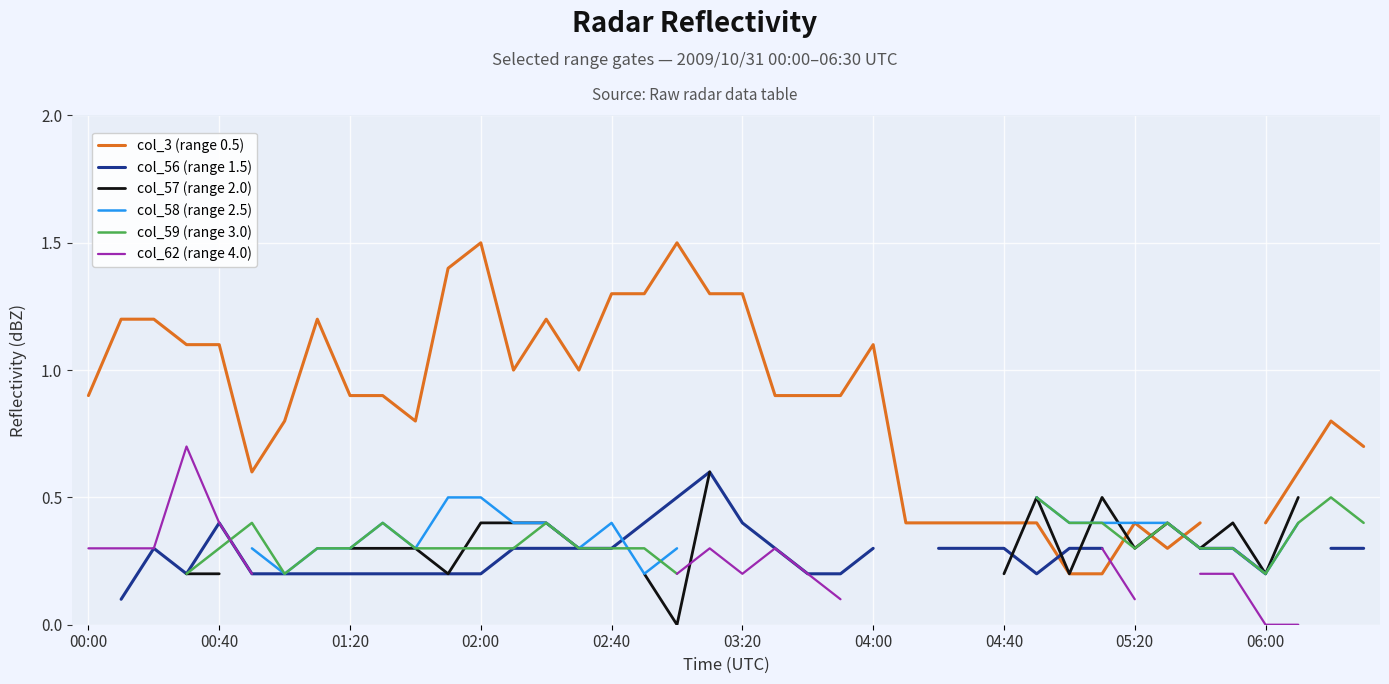

Which series changed the most between 02:00 and 14?

col_57 (range 2.0)